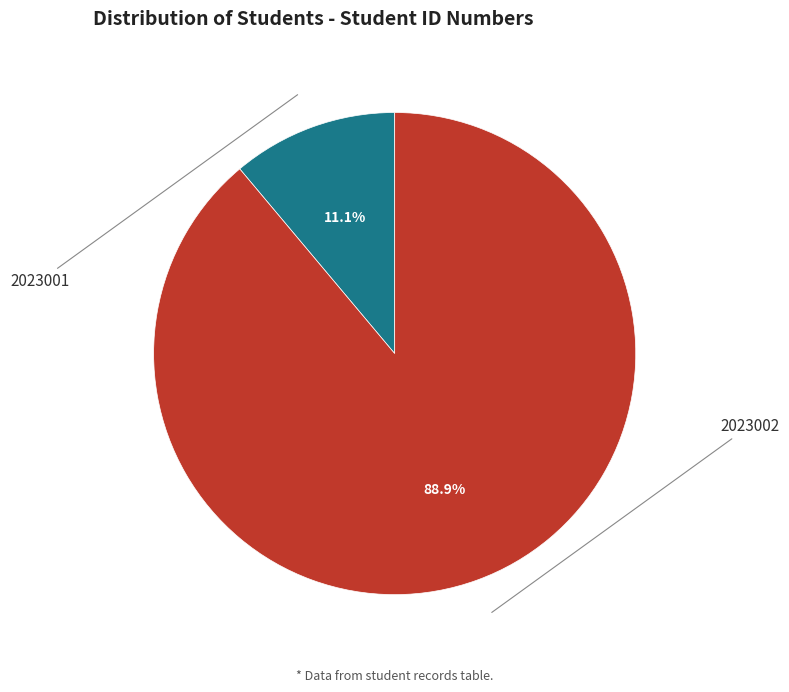

What is the change in value from 2023001 to 2023002?

+864197532086419712